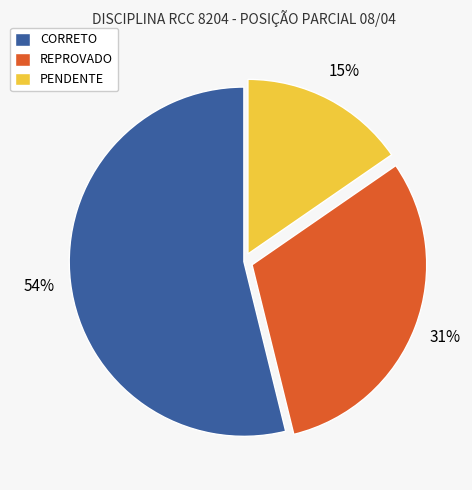

What percentage is the CORRETO slice, to the nearest percent?

54%